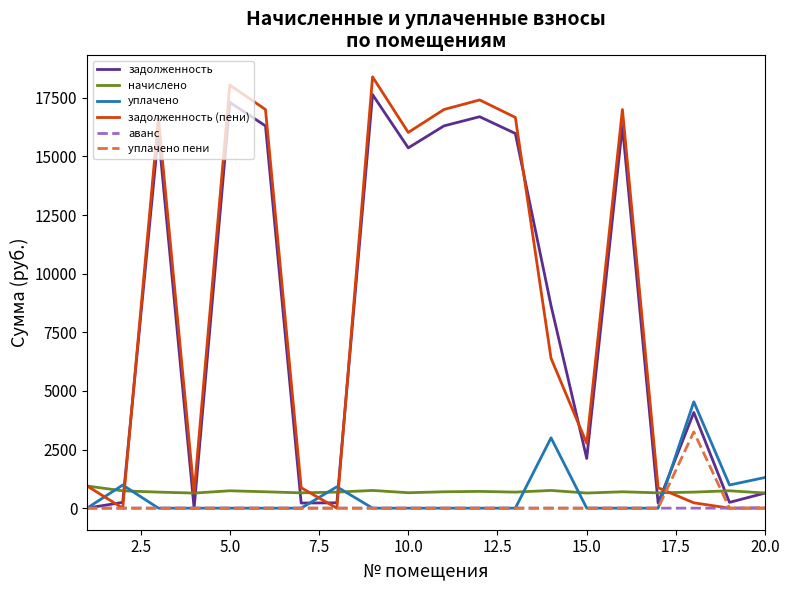

At how many categories does at least one series exceed 377?

20